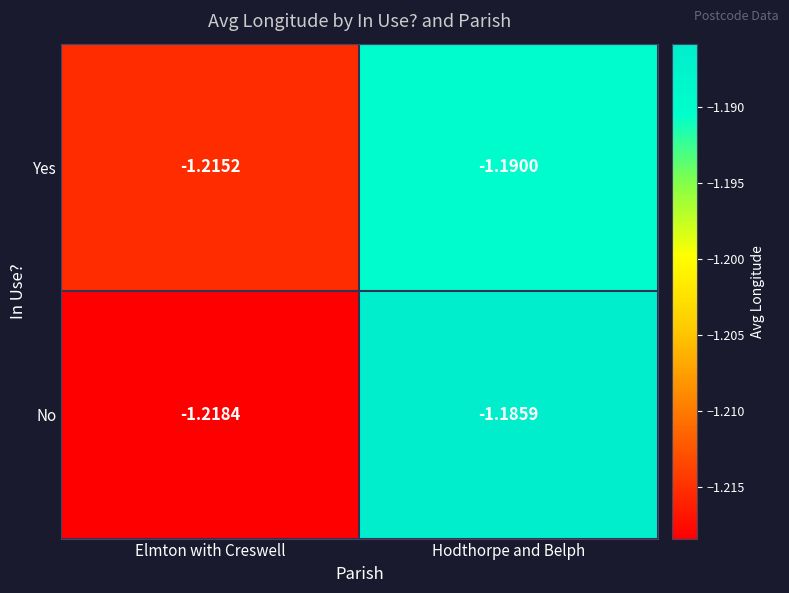

Rank the series by their maximum value, from lowest to highest.

Yes, No